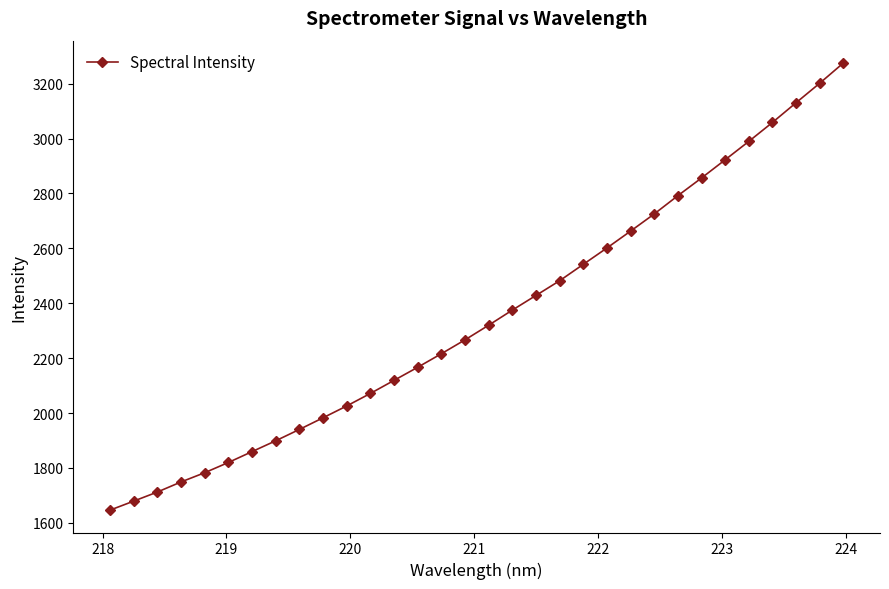

What is the value of the 9th point from the left?

1940.2